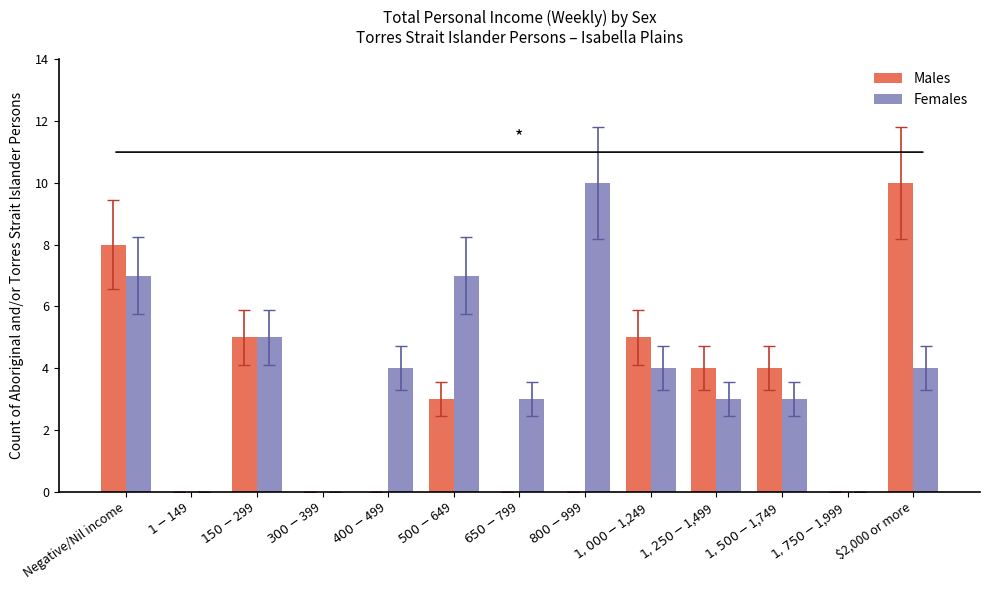

What is the sum of the Females values at $2,000 or more and $150-$299?

9